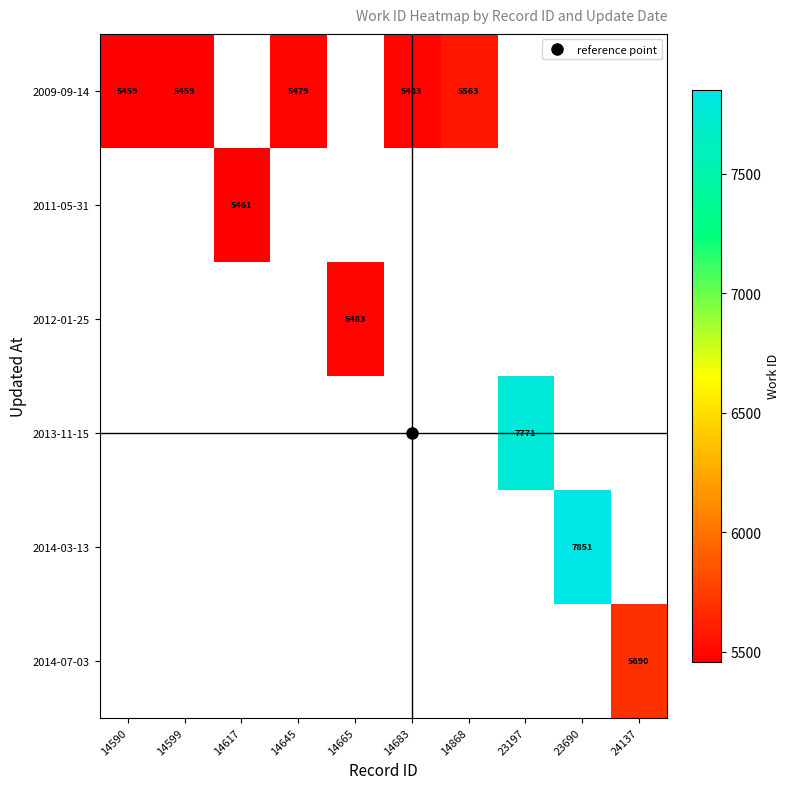

Count the number of data series in this chart.

6